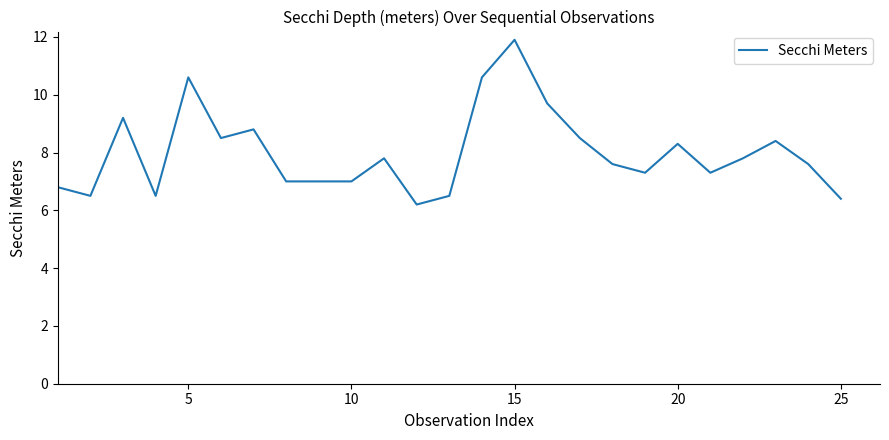

What is the maximum value shown in the chart?

11.9